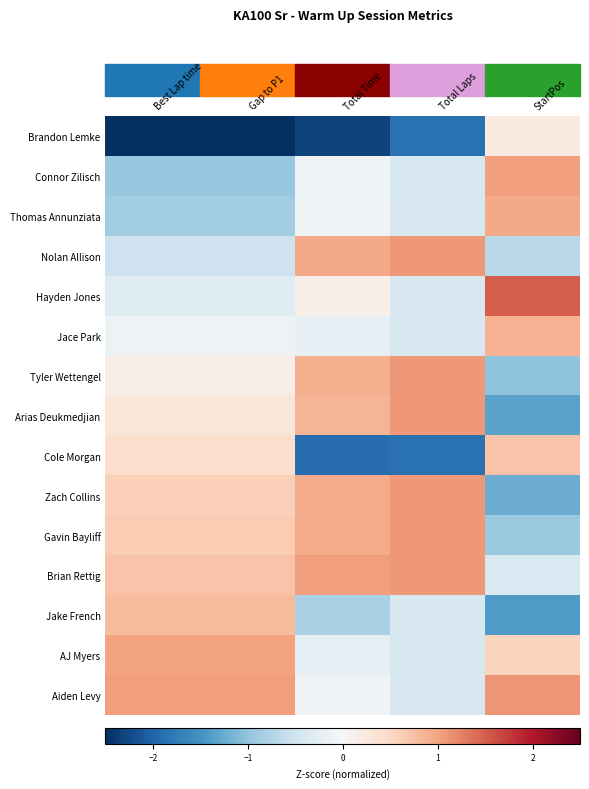

At how many categories does at least one series exceed -1?

5